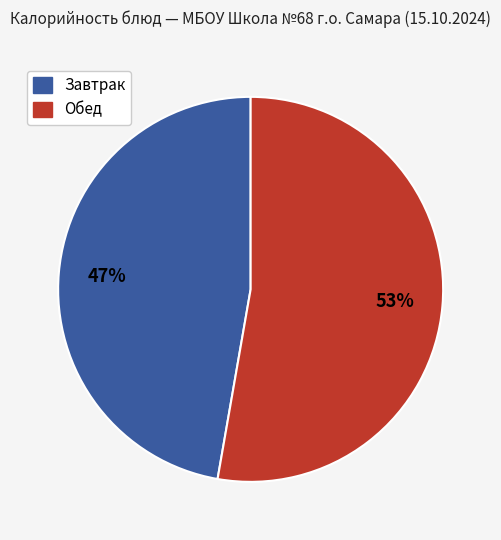

To the nearest percent, what is the average slice percentage?

50%